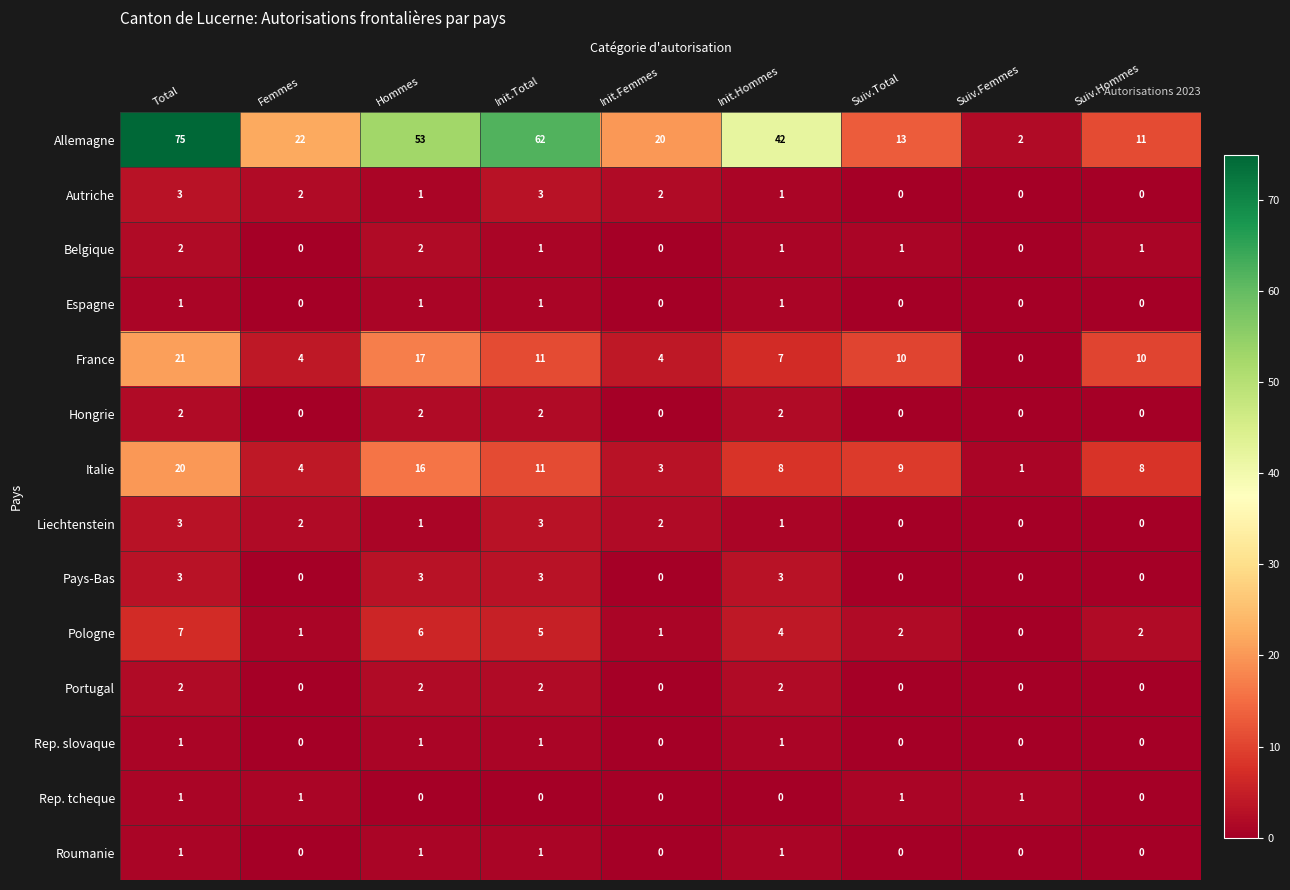

What is the sum of the France values at Init.Hommes and Init.Femmes?

11